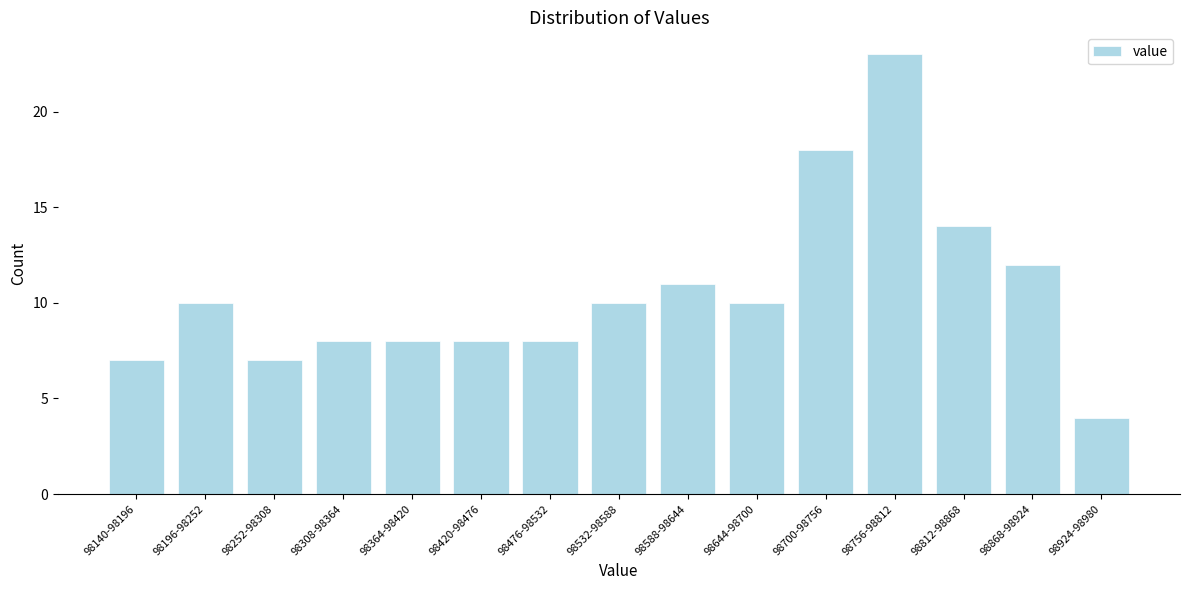

Reading left to right, list all the values displayed in this chart.

98140-98196=7	98196-98252=10	98252-98308=7	98308-98364=8	98364-98420=8	98420-98476=8	98476-98532=8	98532-98588=10	98588-98644=11	98644-98700=10	98700-98756=18	98756-98812=23	98812-98868=14	98868-98924=12	98924-98980=4